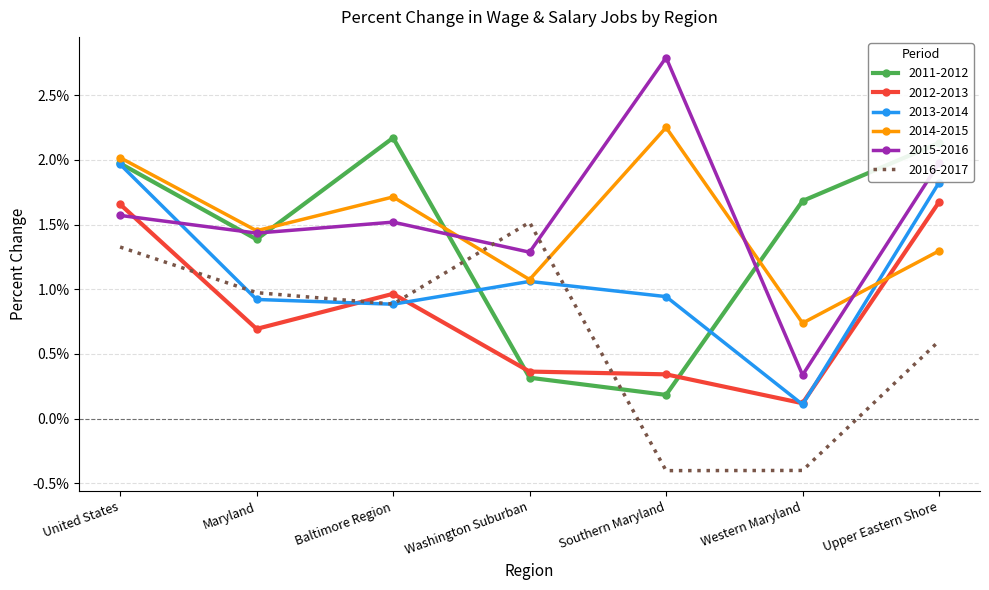

Between which two adjacent categories do 2012-2013 and 2013-2014 first intersect?

Maryland and Baltimore Region